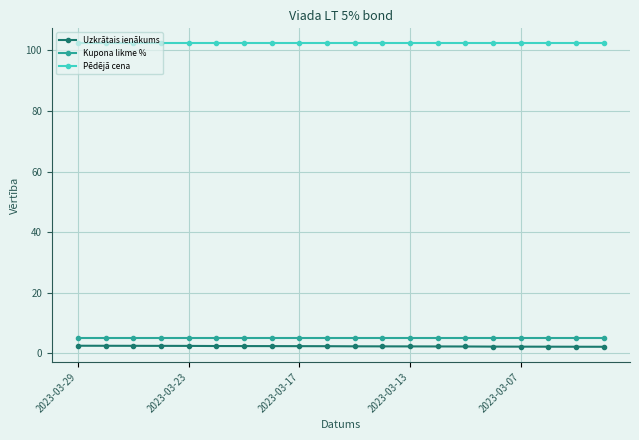

What is the average value of the Kupona likme % series?

5.0